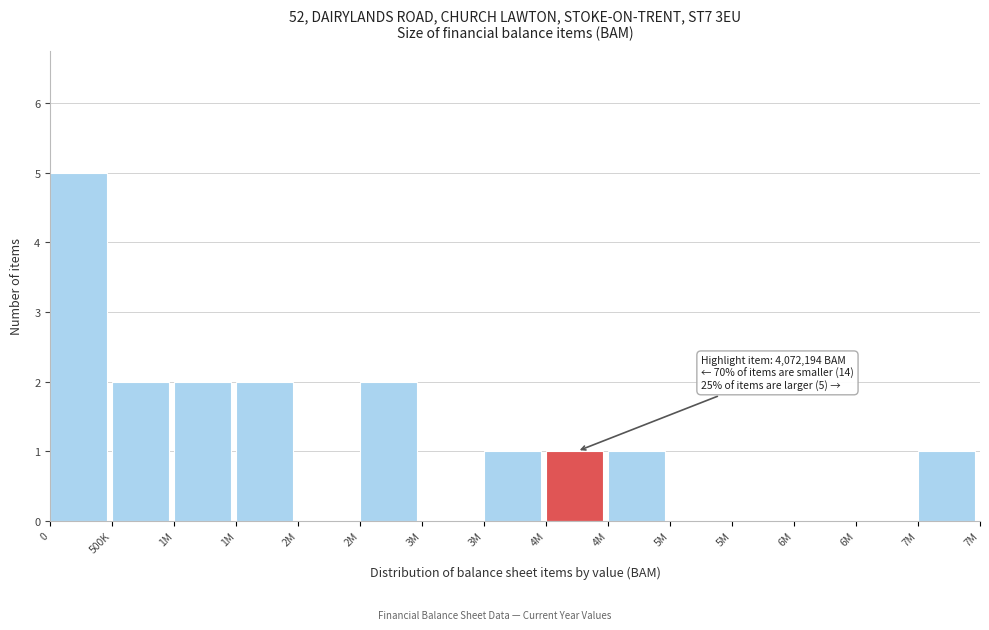

How many data points does each series have?

15